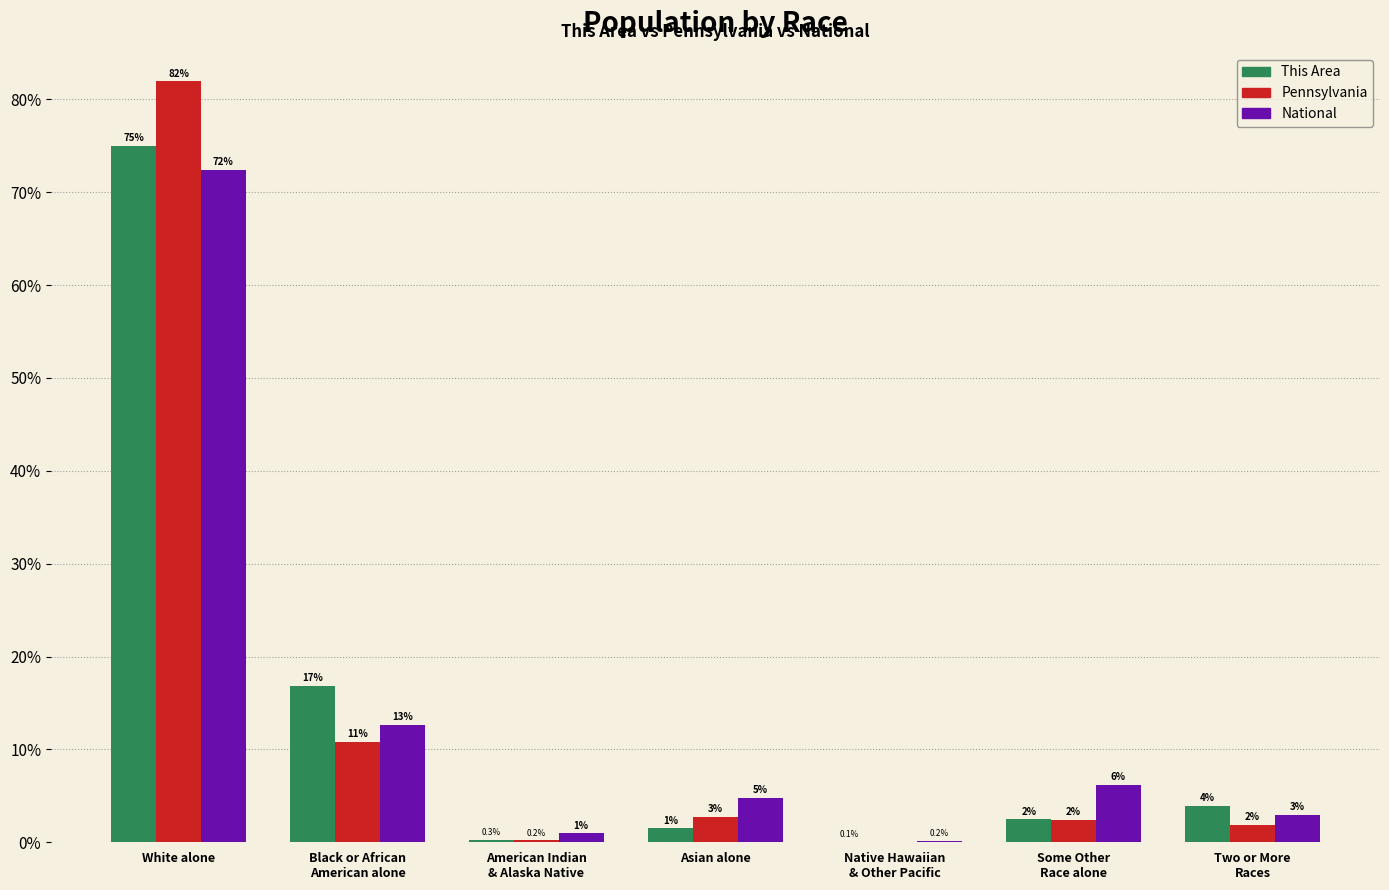

Are the bars grouped side by side (vs. stacked)?

Yes